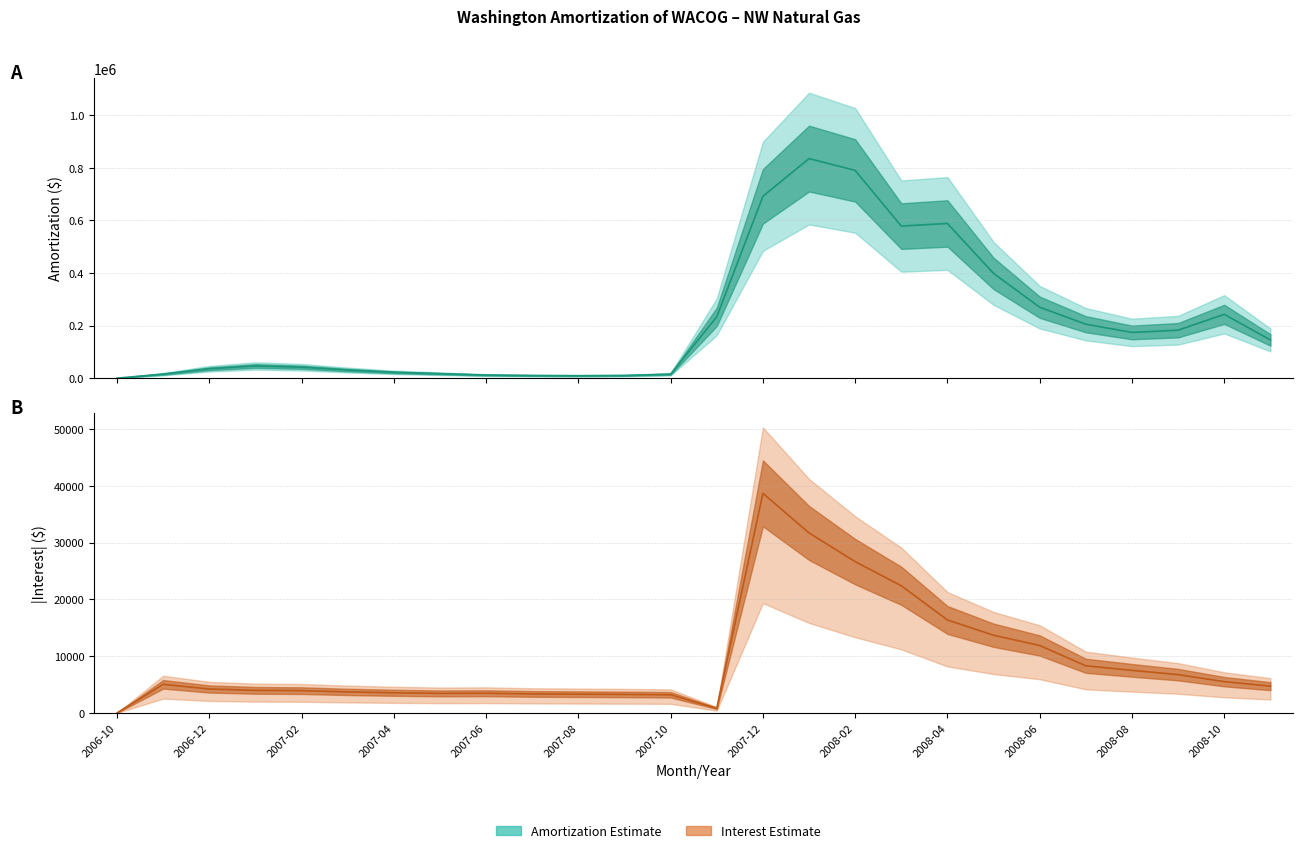

True or false: Amortization (Estimate) and |Interest| (Estimate) intersect in this chart.

False